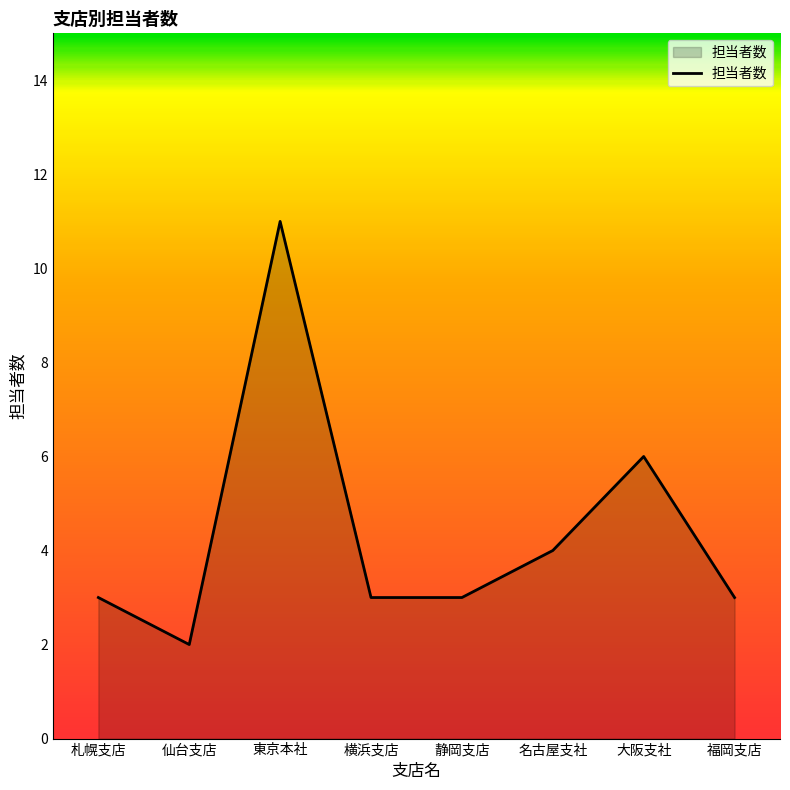

True or false: the data shows 3 at 札幌支店.

True